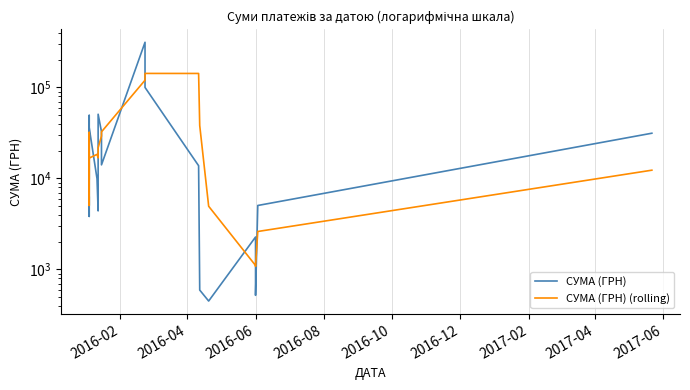

Which series has the largest total across all categories?

СУМА (ГРН)